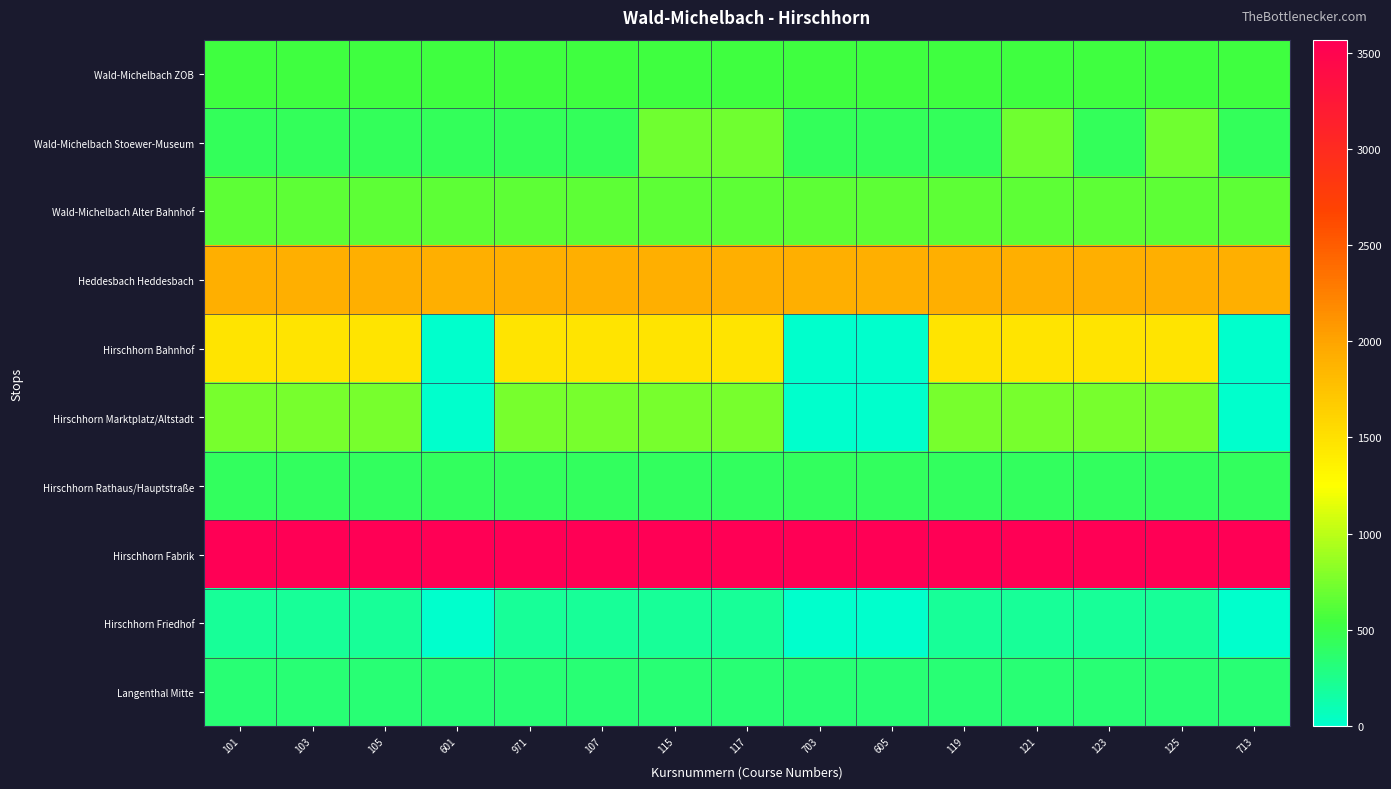

Between 107 and 713, which series saw the biggest shift?

Hirschhorn Bahnhof